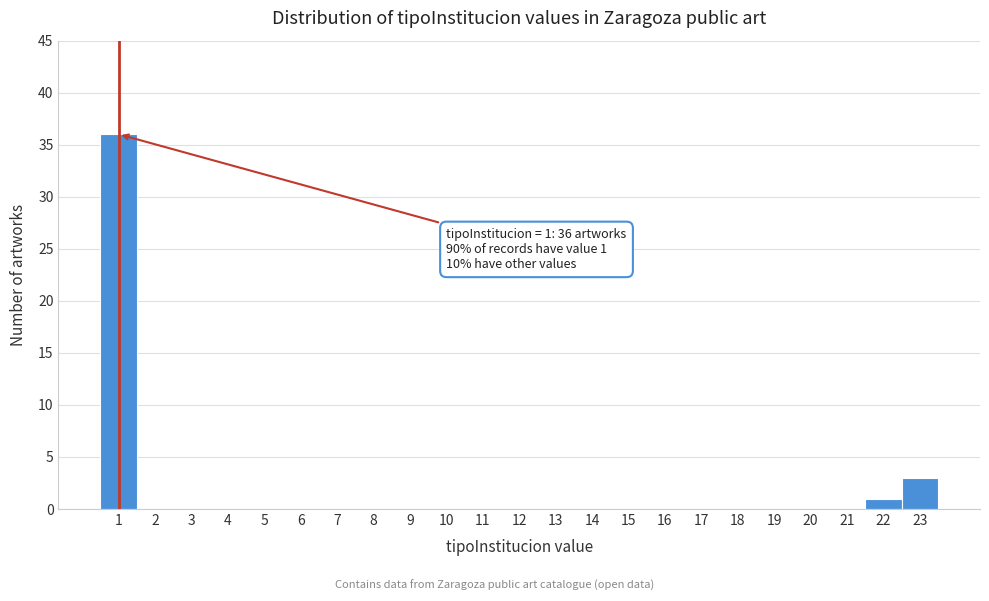

Which range on the x-axis has the tallest bar?

0.5 to 1.5